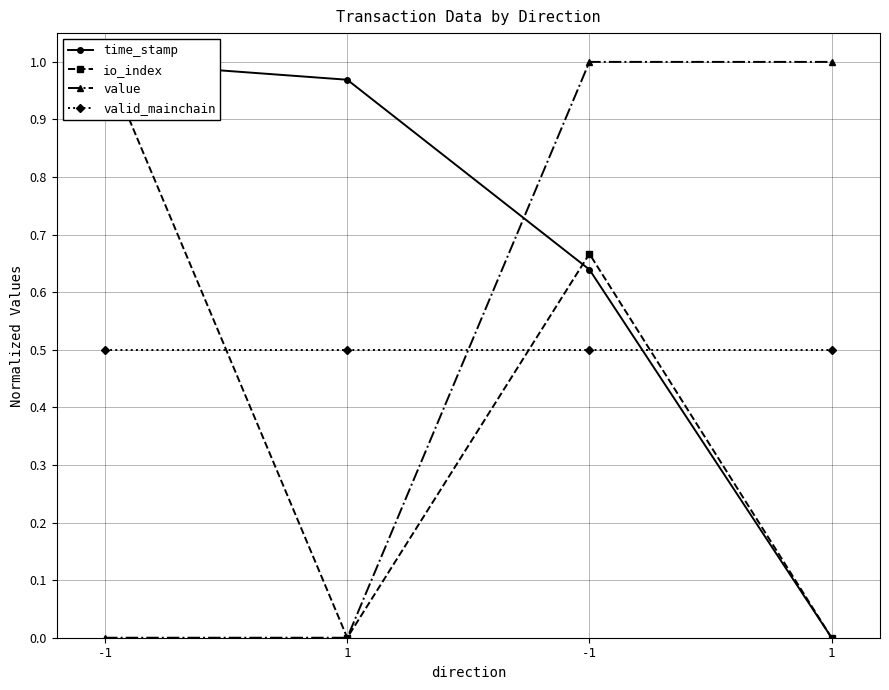

List the series in order of their peak value, lowest first.

valid_mainchain, time_stamp, io_index, value